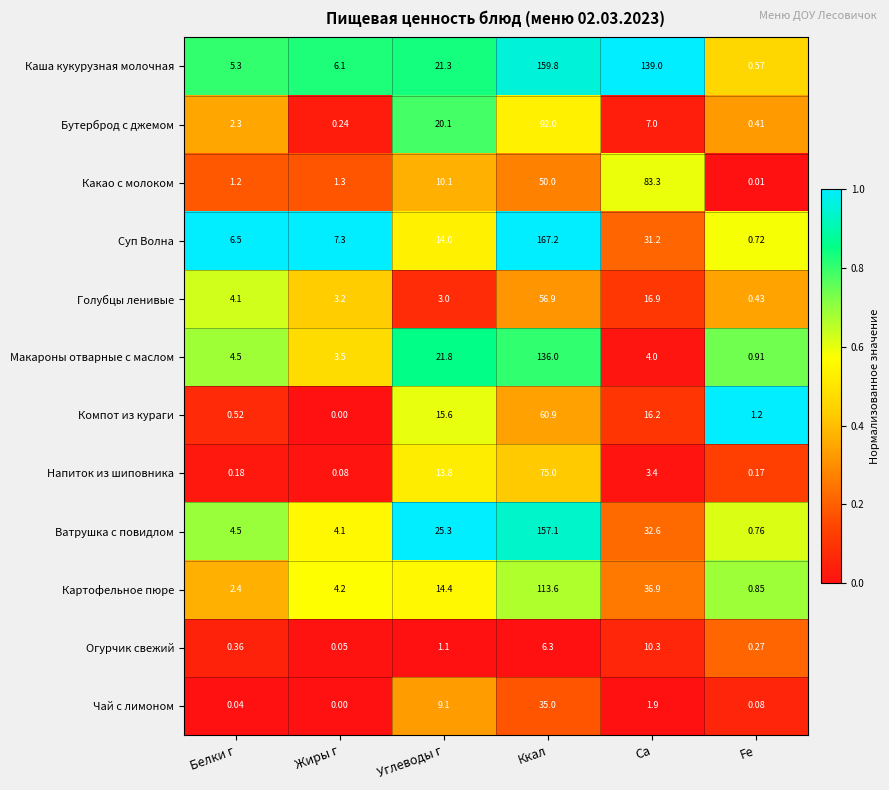

List the series in order of their peak value, highest first.

Суп Волна, Каша кукурузная молочная, Ватрушка с повидлом, Макароны отварные с маслом, Картофельное пюре, Бутерброд с джемом, Какао с молоком, Напиток из шиповника, Компот из кураги, Голубцы ленивые, Чай с лимоном, Огурчик свежий